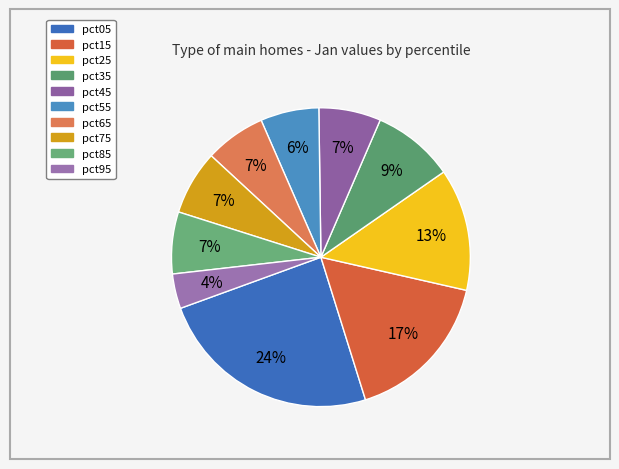

Count the number of slices in the pie.

10